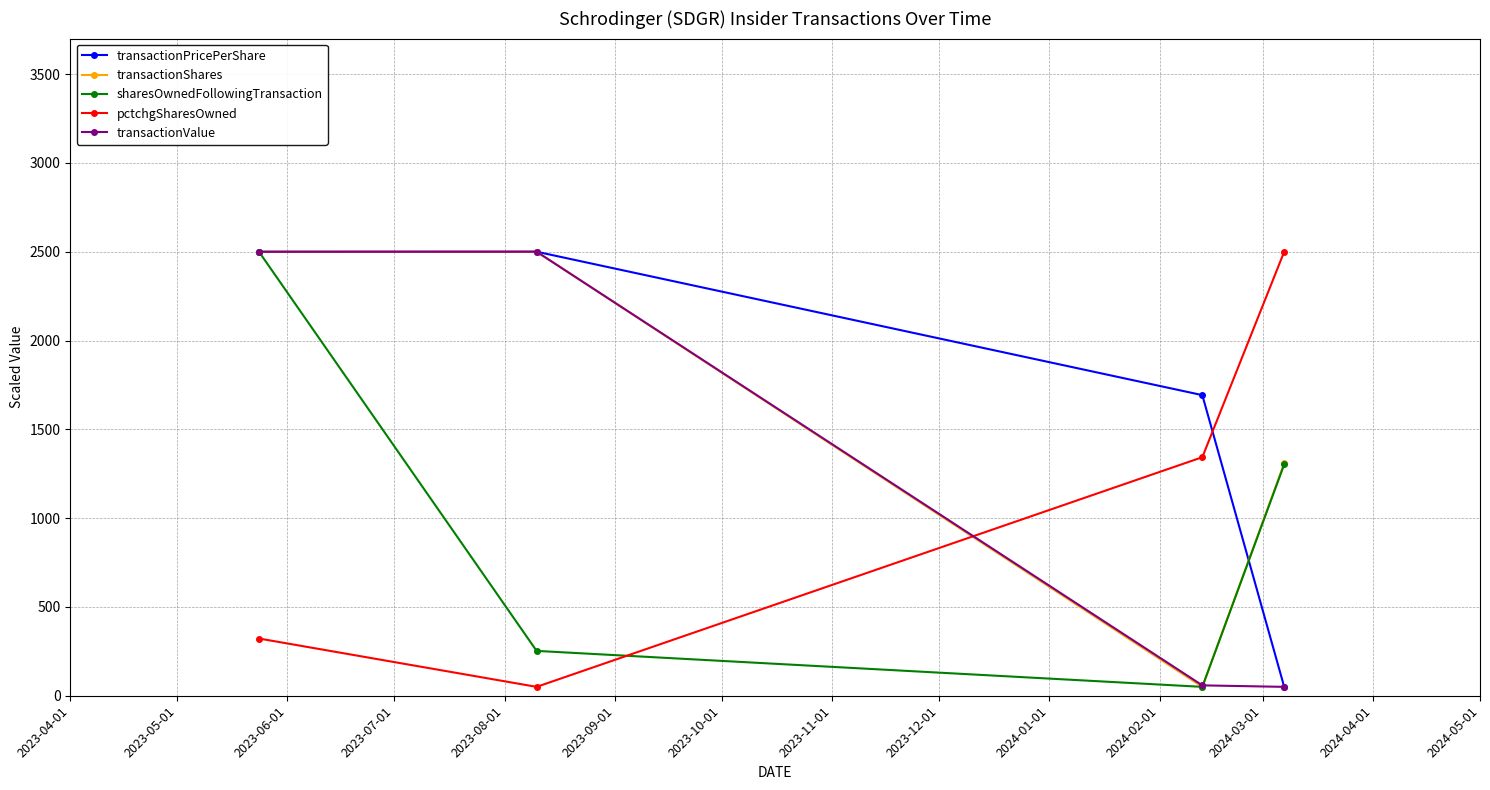

Which series ends up on top after the final intersection of transactionPricePerShare and pctchgSharesOwned?

pctchgSharesOwned